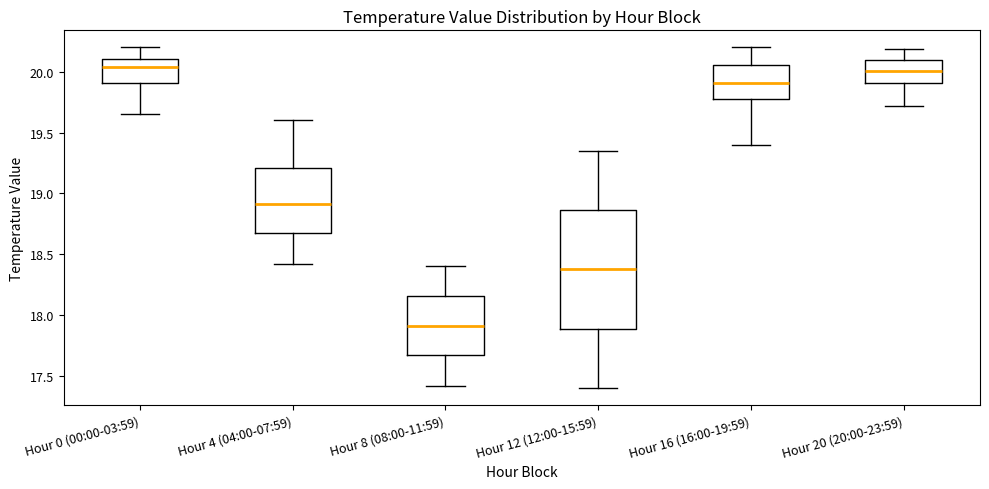

Reading left to right, transcribe this box plot: for each box, give where its median line is, the range the box spans, and where its two whiskers end, as read against the y-axis. The values are not printed on the chart, so give them approximately, as read against the axis.

Hour 0 (00:00-03:59): median 20.05, box 19.90 to 20.10, whiskers 19.65 to 20.20
Hour 4 (04:00-07:59): median 18.90, box 18.65 to 19.20, whiskers 18.40 to 19.60
Hour 8 (08:00-11:59): median 17.90, box 17.65 to 18.15, whiskers 17.40 to 18.40
Hour 12 (12:00-15:59): median 18.40, box 17.90 to 18.85, whiskers 17.40 to 19.35
Hour 16 (16:00-19:59): median 19.90, box 19.80 to 20.05, whiskers 19.40 to 20.20
Hour 20 (20:00-23:59): median 20.00, box 19.90 to 20.10, whiskers 19.70 to 20.20